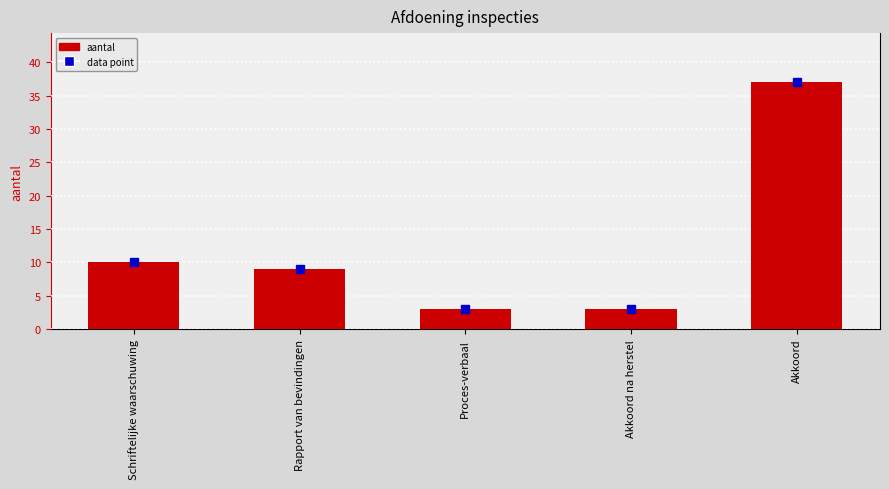

Read the value at Proces-verbaal.

3